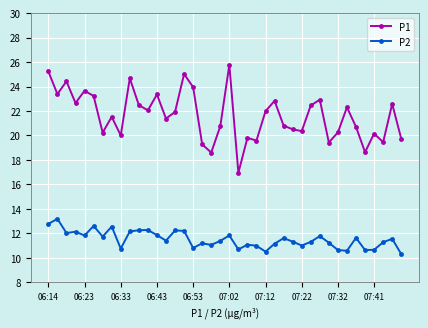

What is the difference between the second highest and minimum values in the P2 series?

2.5